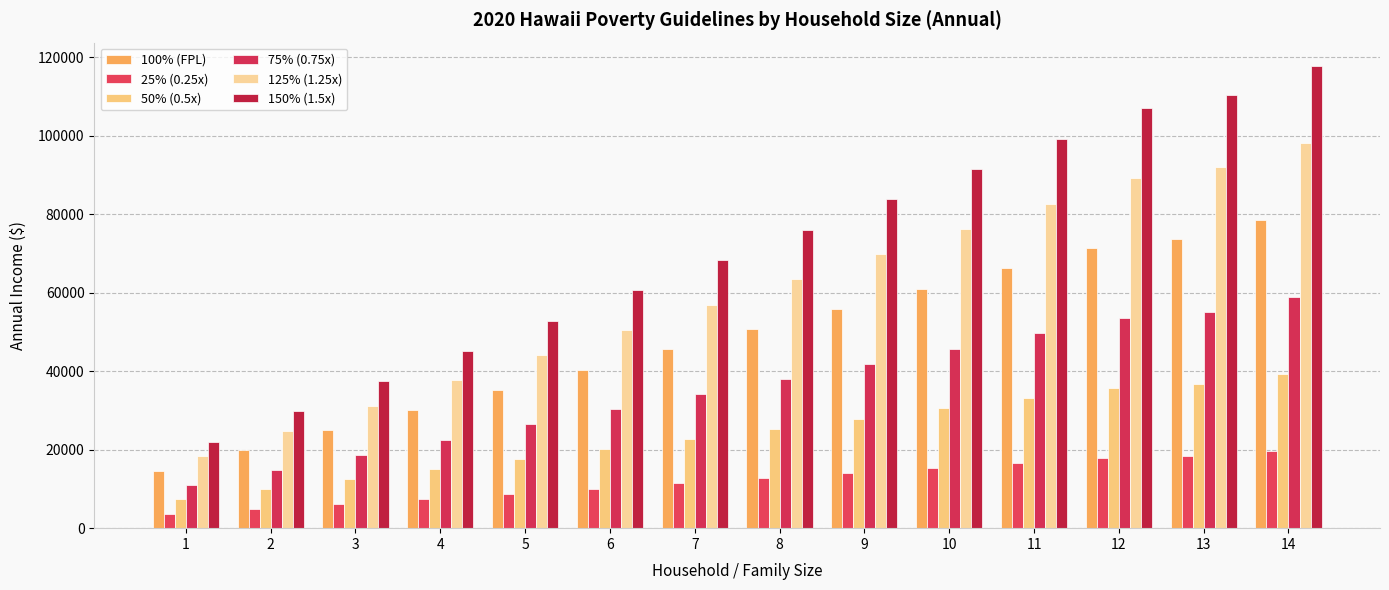

At which label does 100% (FPL) first exceed 50730?

9